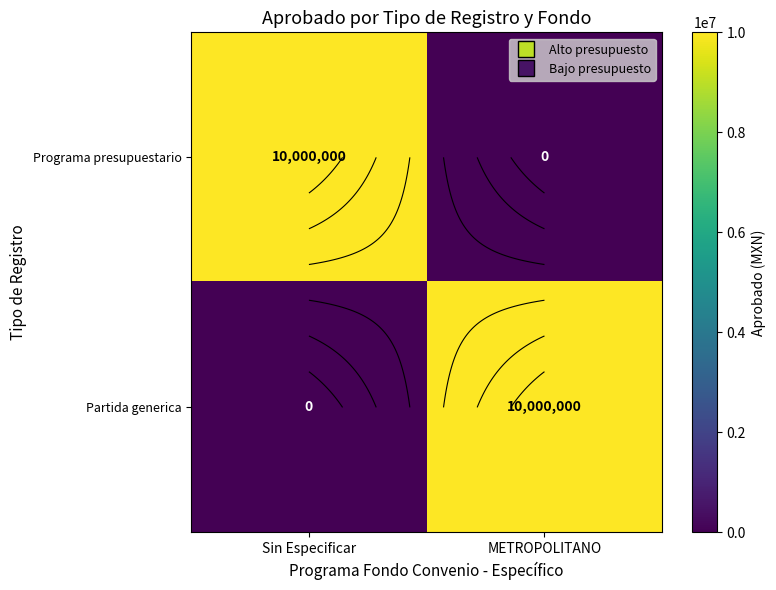

List the labels in order of Partida generica value, smallest first.

Sin Especificar, METROPOLITANO